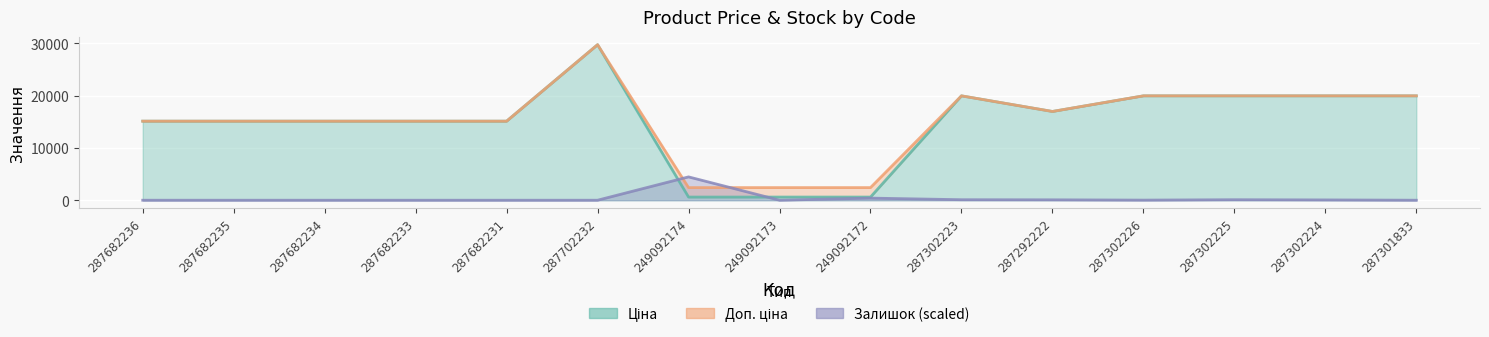

At how many categories does at least one series exceed 22363?

1